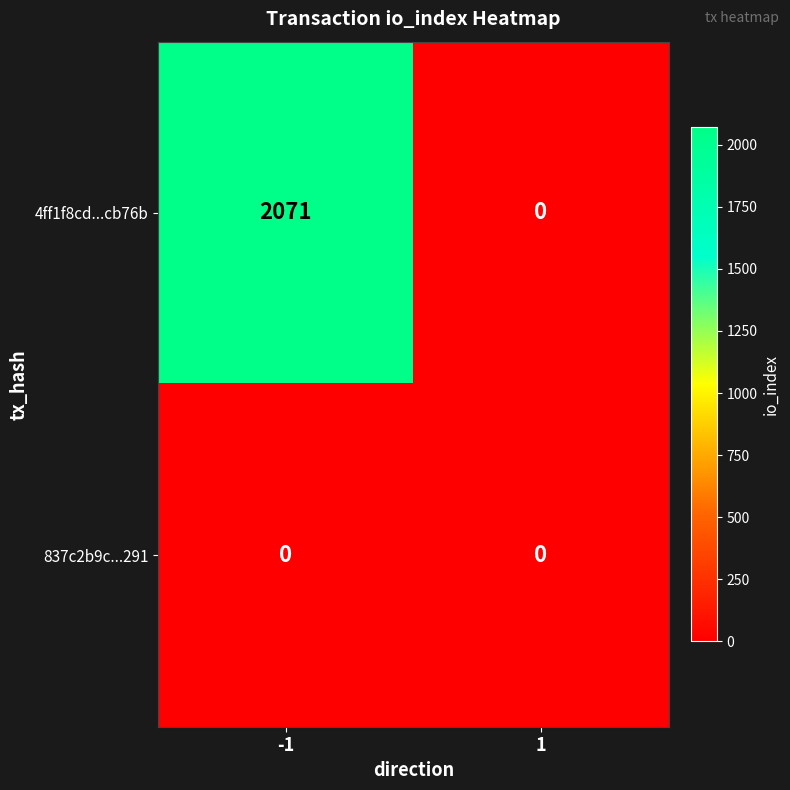

List the series in order of their overall mean, highest first.

4ff1f8cd...cb76b, 837c2b9c...291